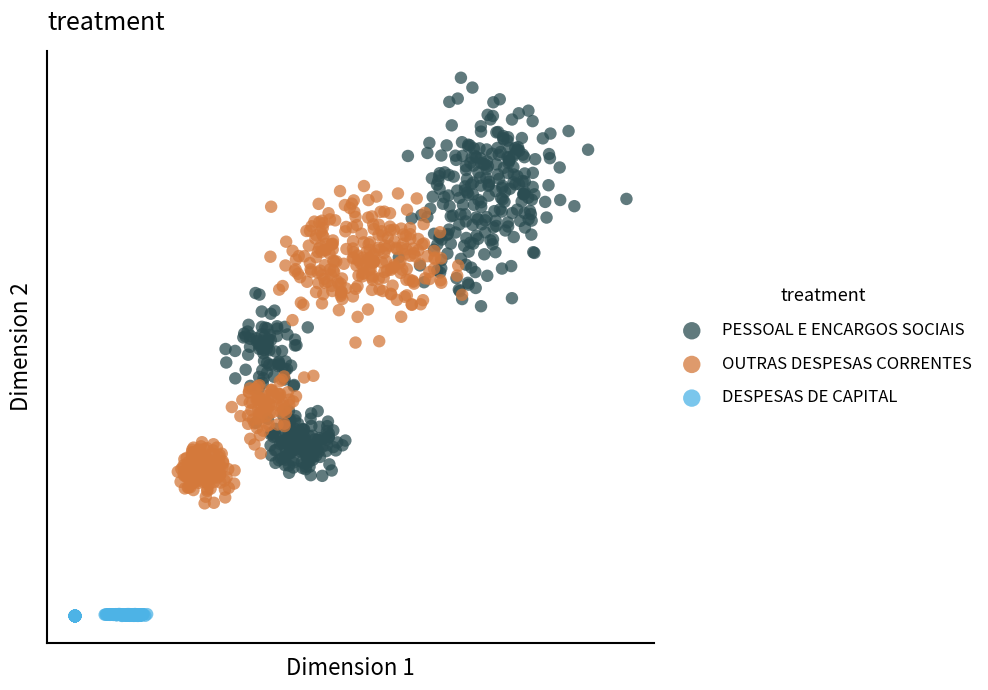

Which series contains the lowest Y value?

DESPESAS DE CAPITAL